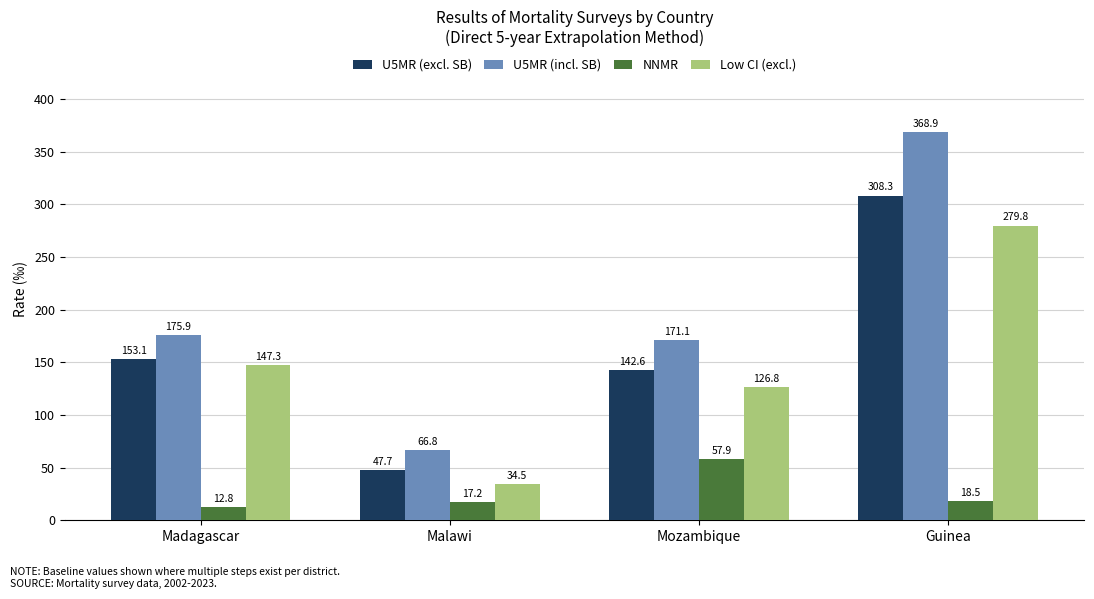

How many groups of bars are there?

4